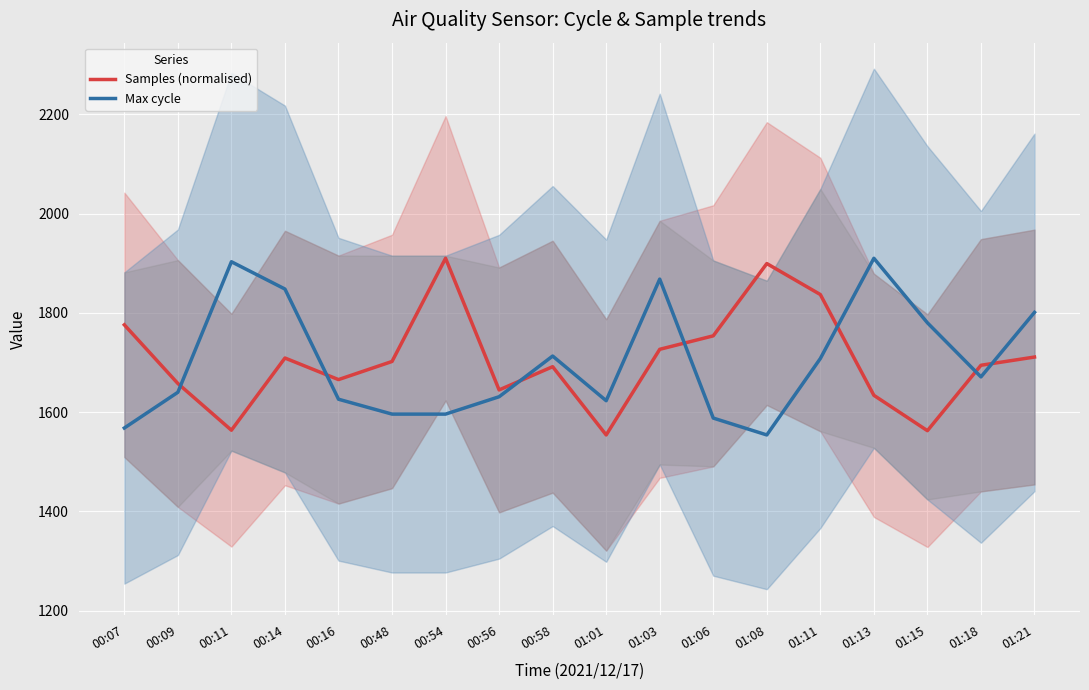

At 00:09, list the series in order from largest to smallest.

Samples (normalised), Max cycle